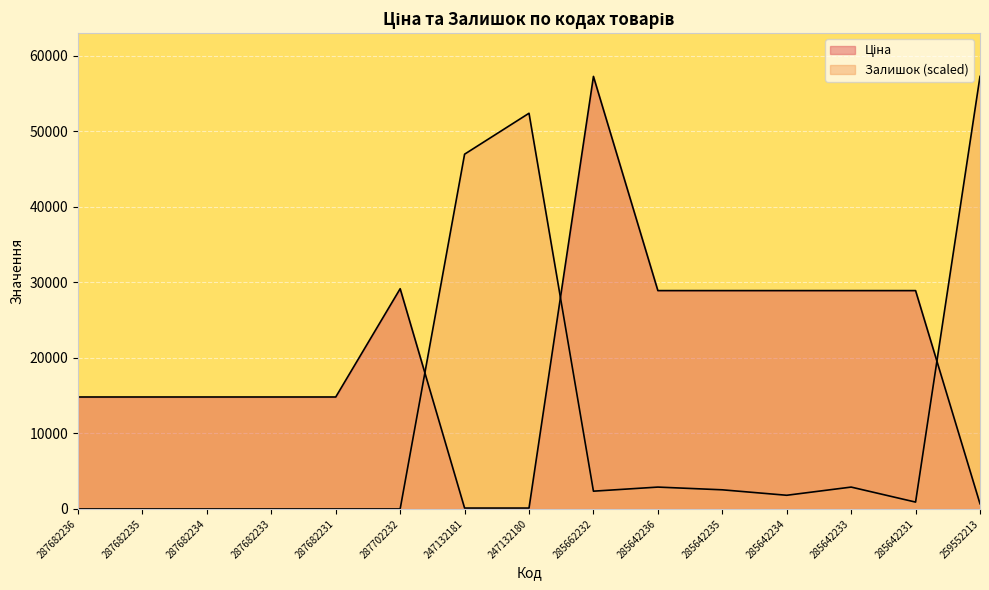

What is the label of the 1st point from the left?

287682236